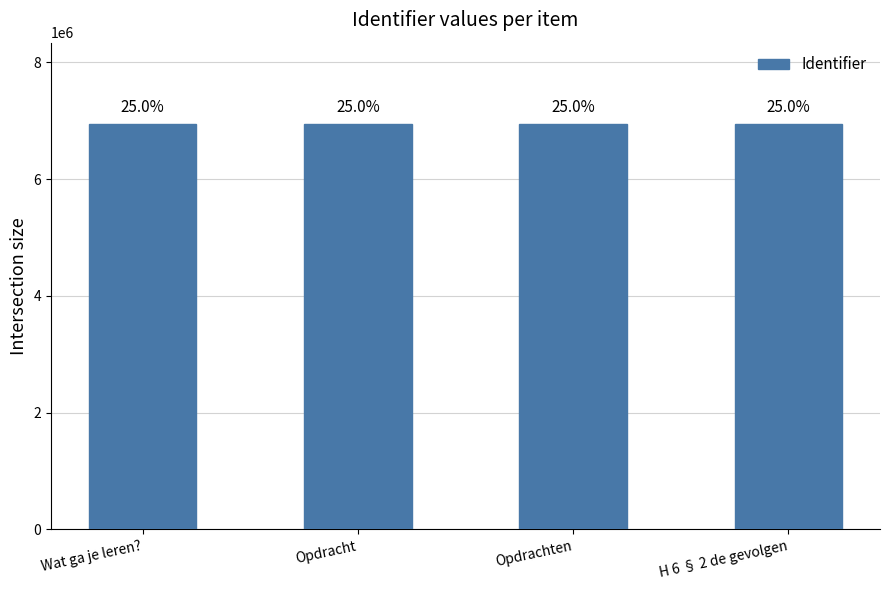

How many bars are there in total?

4